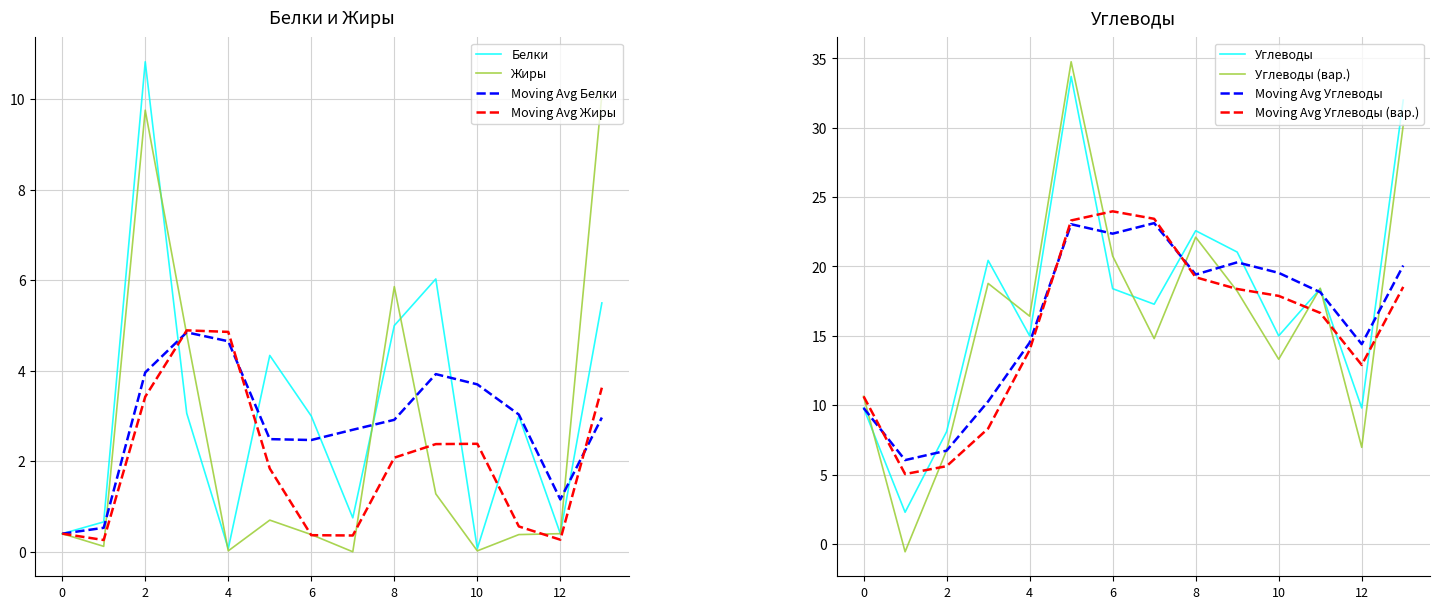

True or false: Moving Avg Углеводы has a value of 6.7 at 2.

True